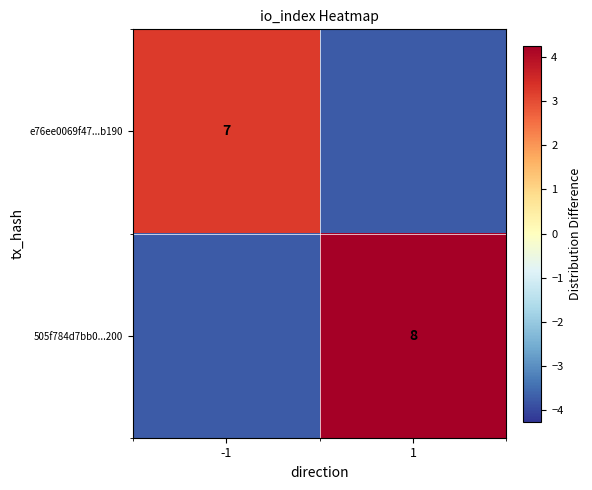

True or false: 505f784d7bb0...200 has a value of -3.8 at -1.

True